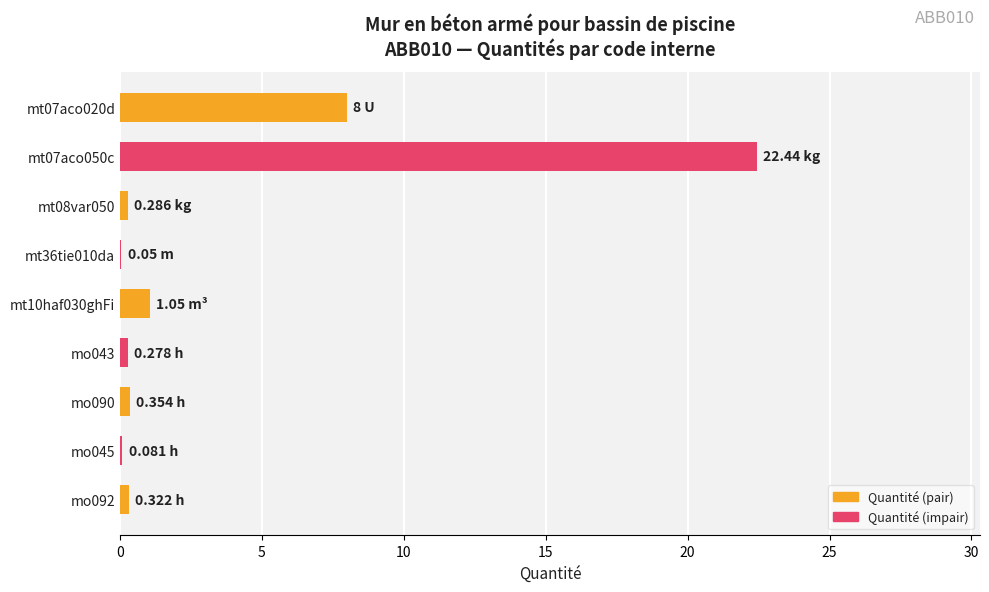

What is the sum of all values?

32.9